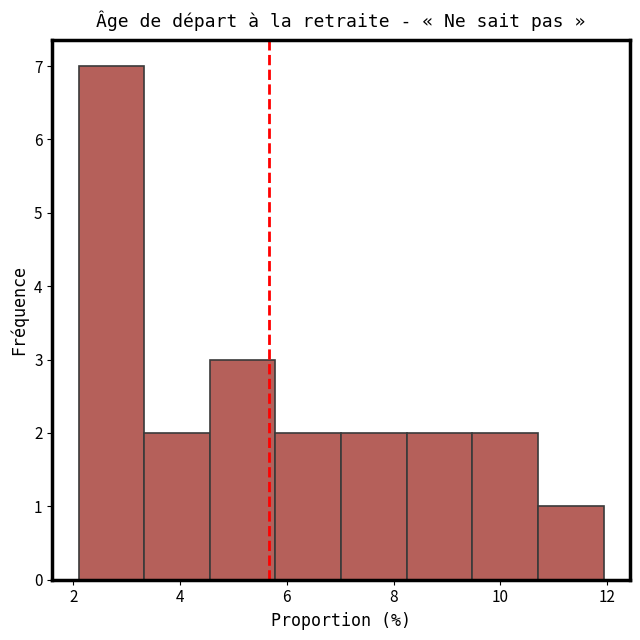

Which range on the x-axis has the tallest bar?

2.2 to 3.4